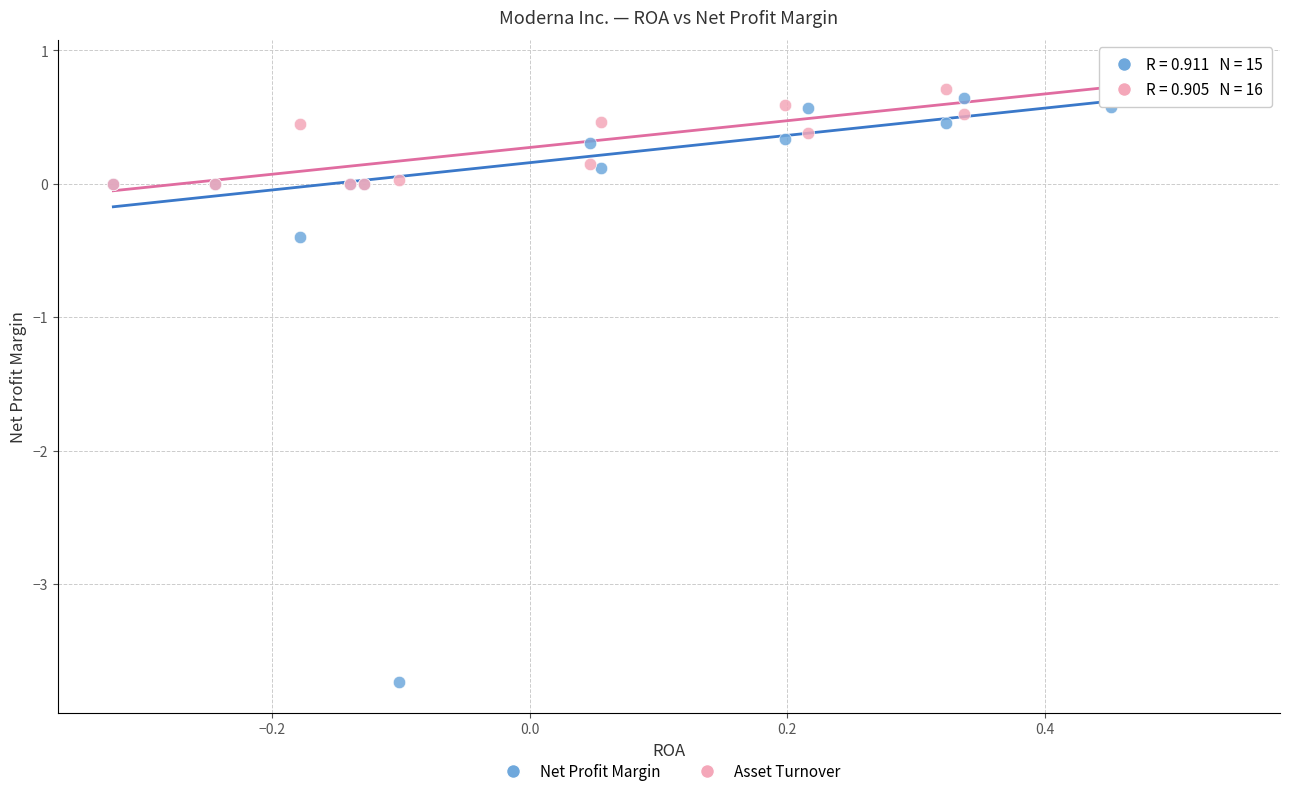

Which series contains the highest Y value?

Asset Turnover